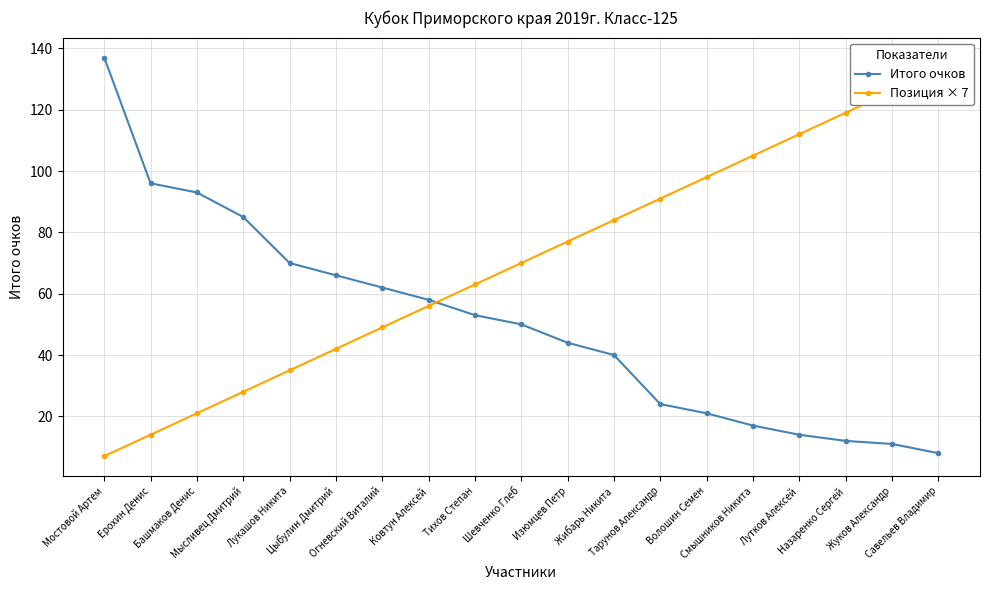

The value of Позиция × 7 at Ковтун Алексей is 38. True or false?

False